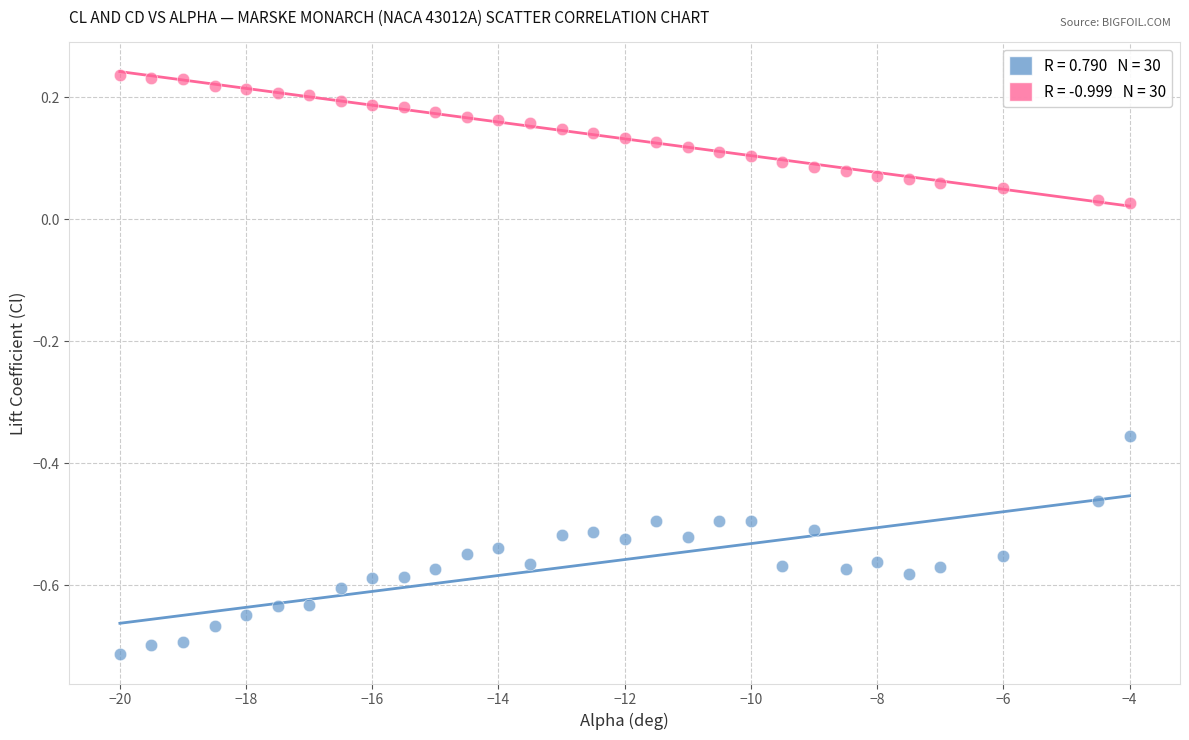

Across all data points, what is the range of X values (max minus min)?

16.0